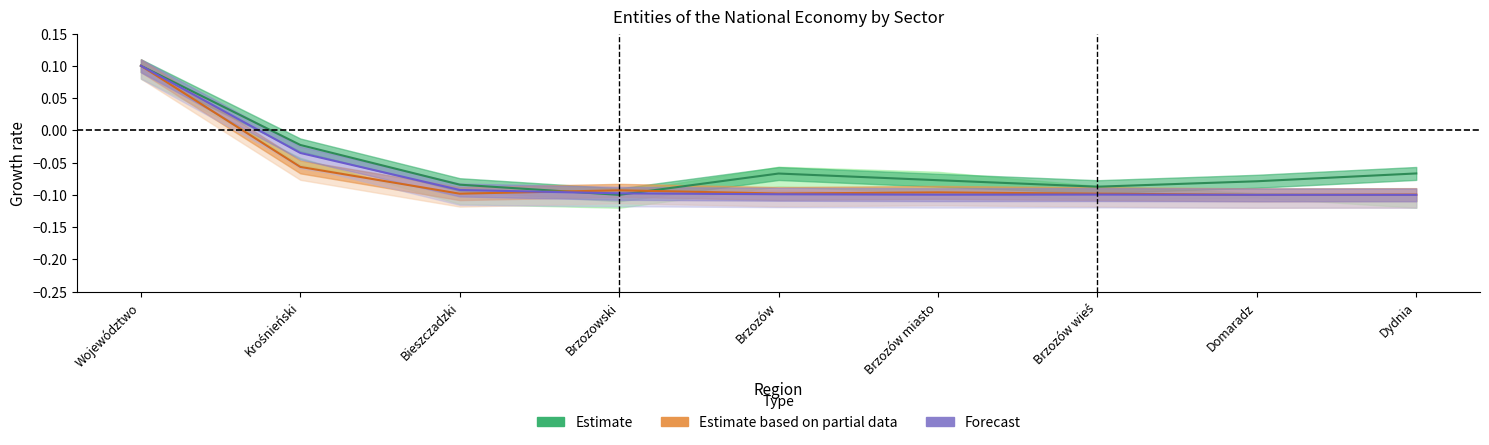

The Estimate based on partial data series shows -0.1 at Domaradz. True or false?

True